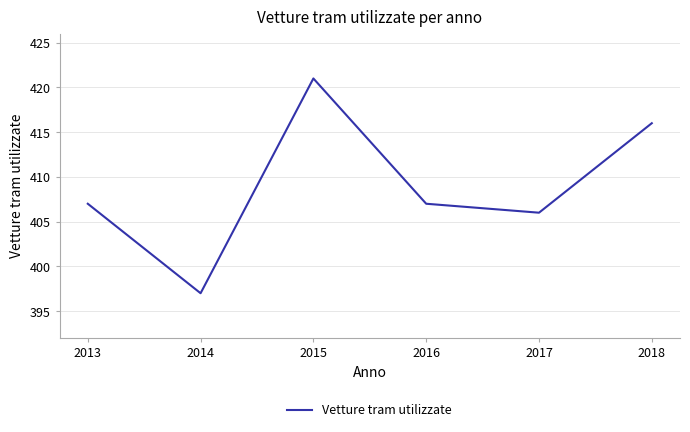

Which has a higher value, 2016 or 2015?

2015